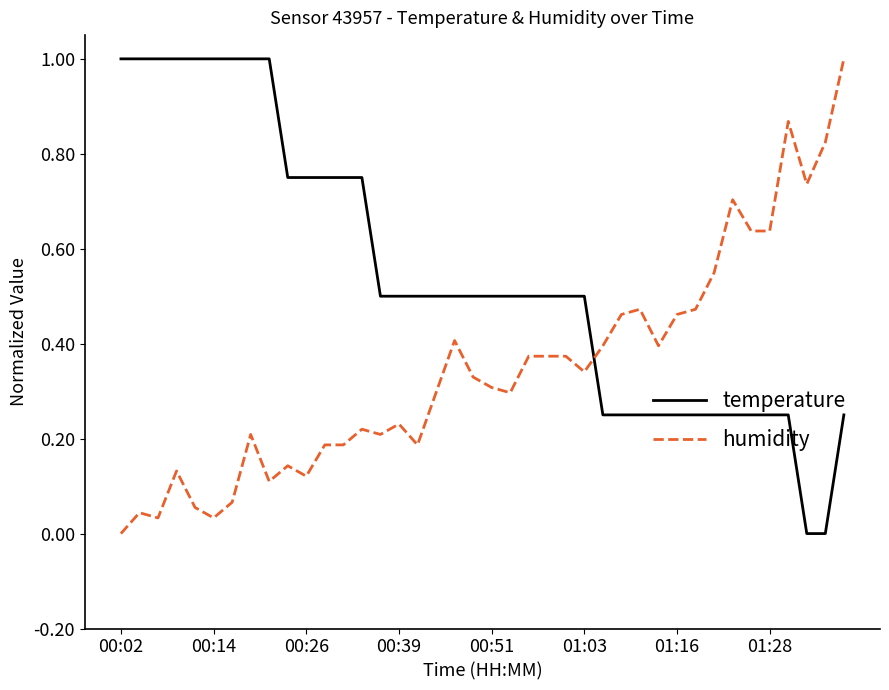

Which series has the largest total across all categories?

temperature